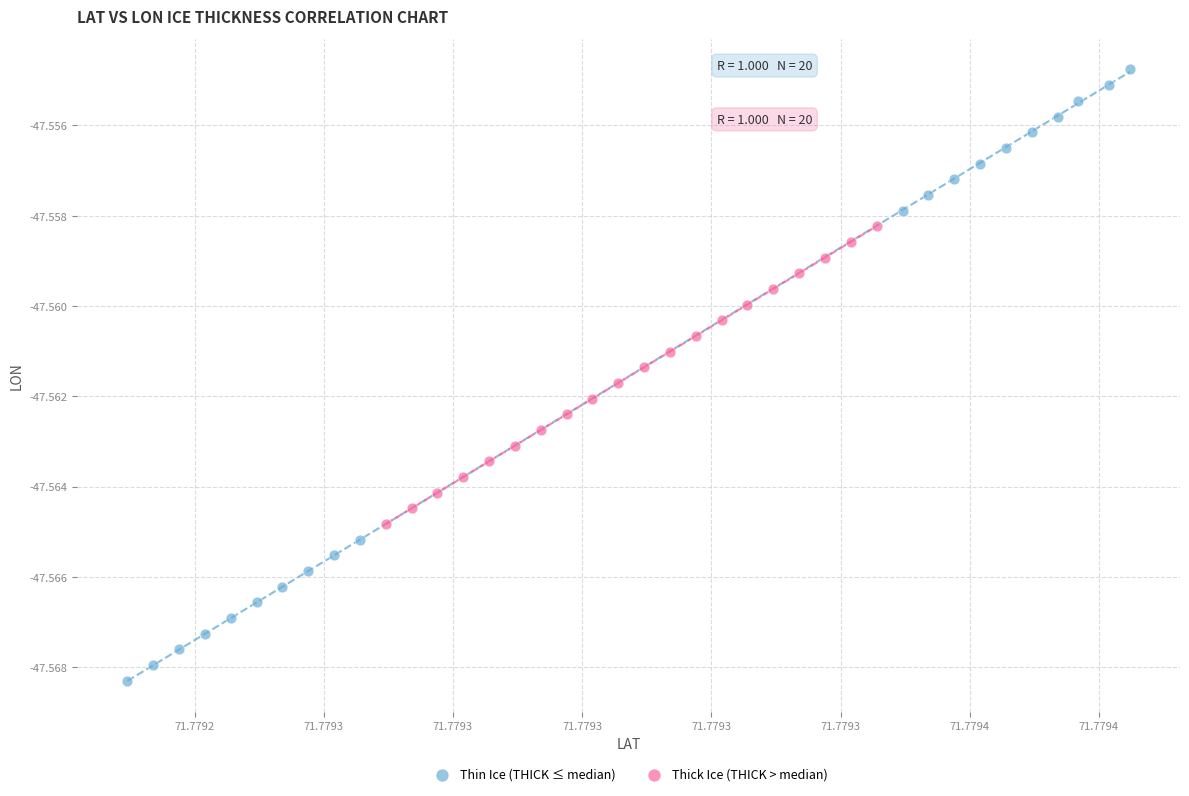

What are all the series names shown in the legend?

Thin Ice (THICK ≤ median), Thick Ice (THICK > median)